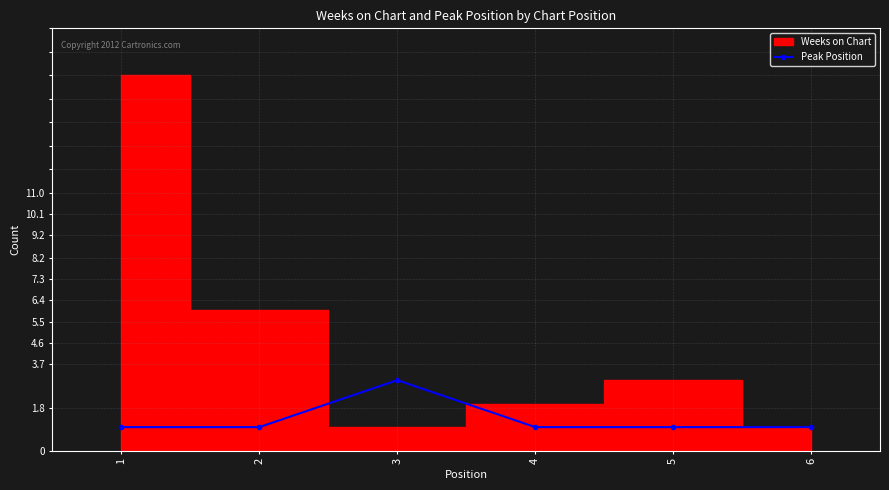

The Peak Position series shows 1 at 5. True or false?

True